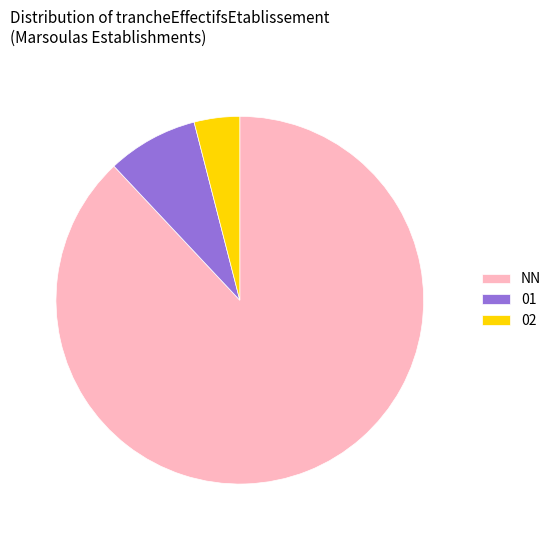

Does 01 account for over 50% of the chart?

No